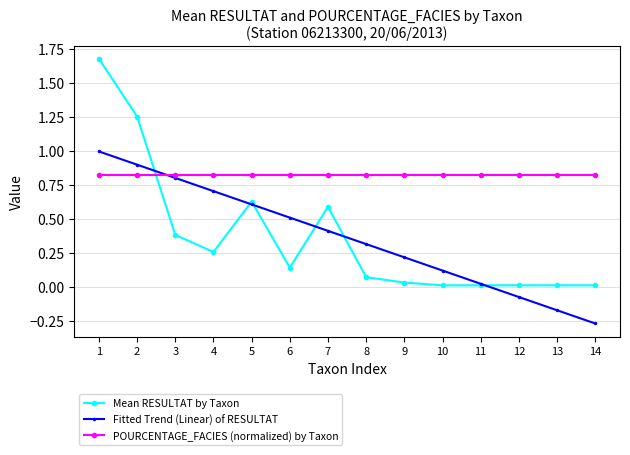

Which category has the lowest value across all series?

14